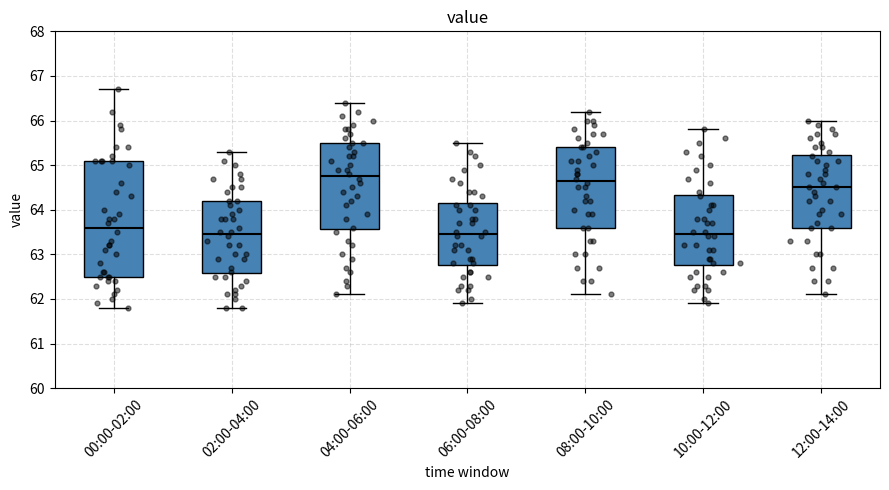

Reading left to right, transcribe this box plot: for each box, give where its median line is, the range the box spans, and where its two whiskers end, as read against the y-axis. The values are not printed on the chart, so give them approximately, as read against the axis.

00:00-02:00: median 63.6, box 62.5 to 65.1, whiskers 61.8 to 66.7
02:00-04:00: median 63.5, box 62.6 to 64.2, whiskers 61.8 to 65.3
04:00-06:00: median 64.8, box 63.6 to 65.5, whiskers 62.1 to 66.4
06:00-08:00: median 63.5, box 62.8 to 64.2, whiskers 61.9 to 65.5
08:00-10:00: median 64.7, box 63.6 to 65.4, whiskers 62.1 to 66.2
10:00-12:00: median 63.5, box 62.8 to 64.3, whiskers 61.9 to 65.8
12:00-14:00: median 64.5, box 63.6 to 65.2, whiskers 62.1 to 66.0